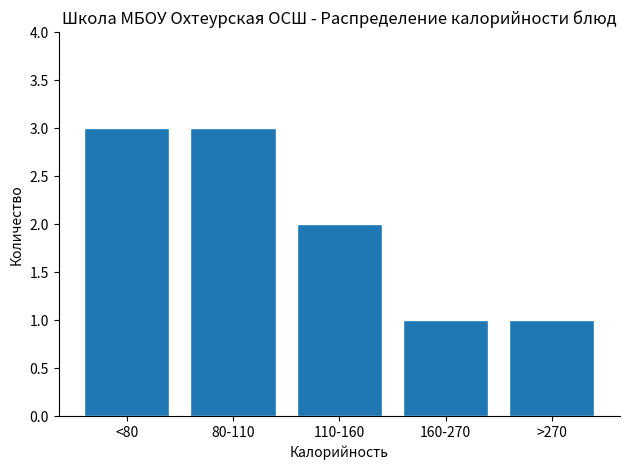

Reading left to right, transcribe all the data shown in this chart.

<80=3	80-110=3	110-160=2	160-270=1	>270=1